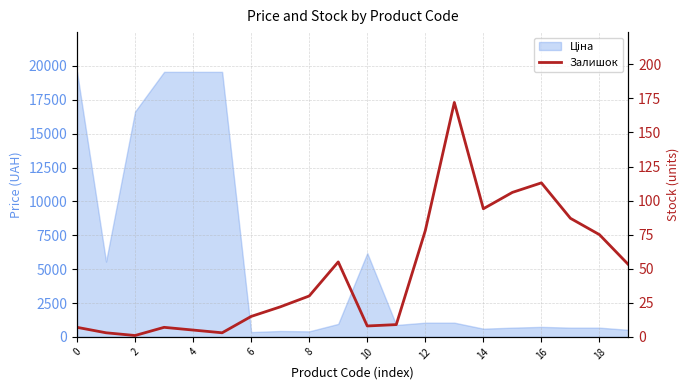

What is the label of the 9th point from the right?

11